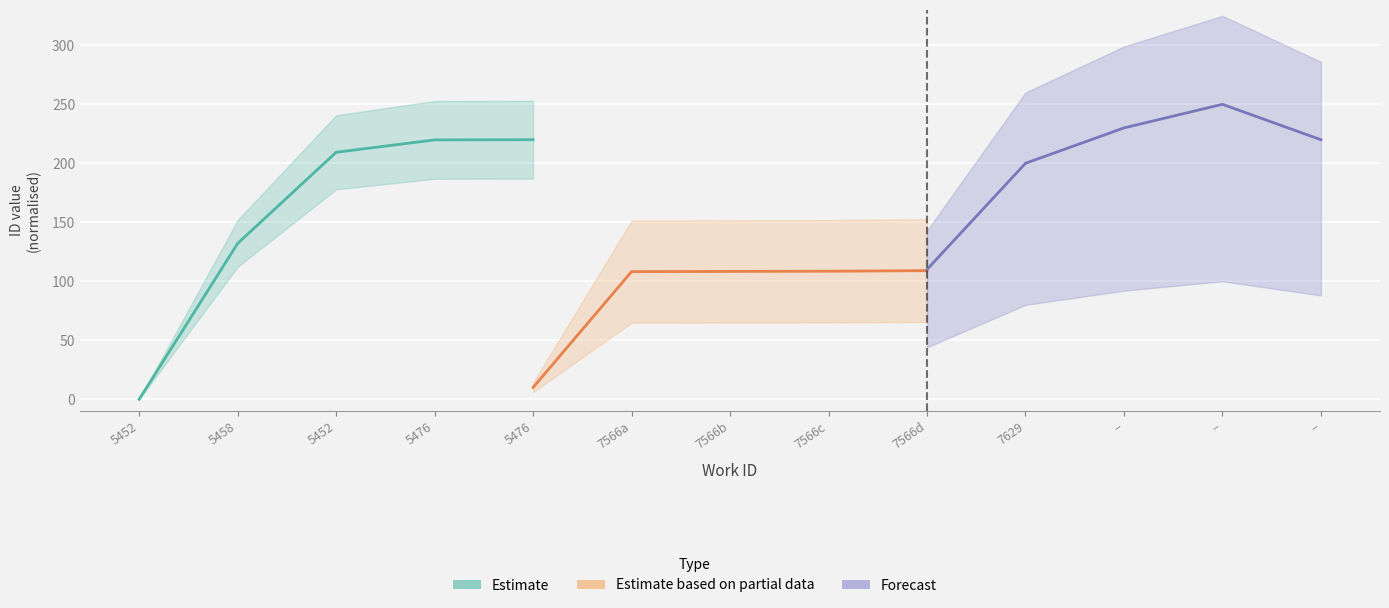

Rank the series by their maximum value, from lowest to highest.

Estimate based on partial data, Estimate, Forecast